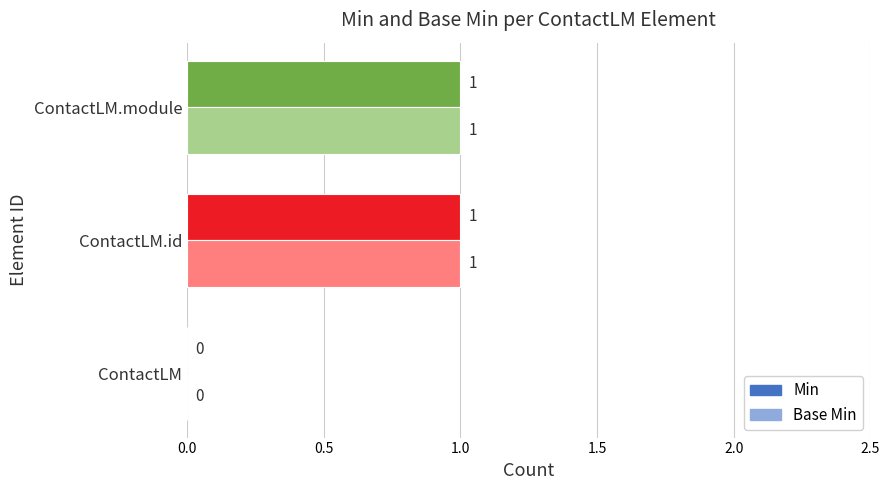

Where is Min nearest to the value 0?

ContactLM